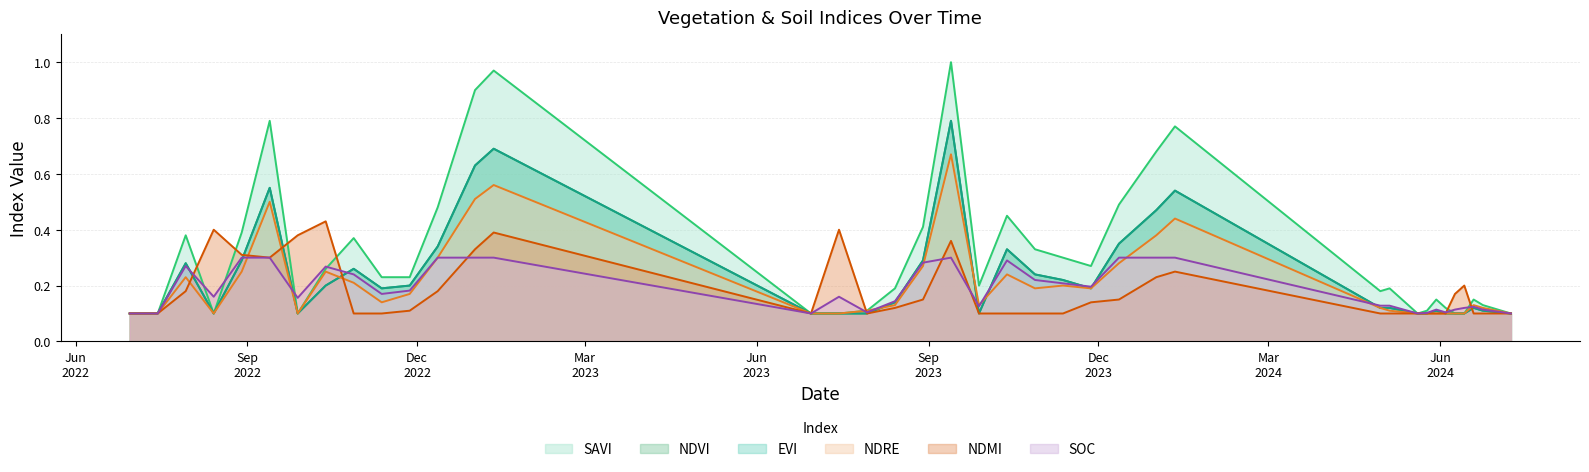

What position from the left is 28-09-2022?

7